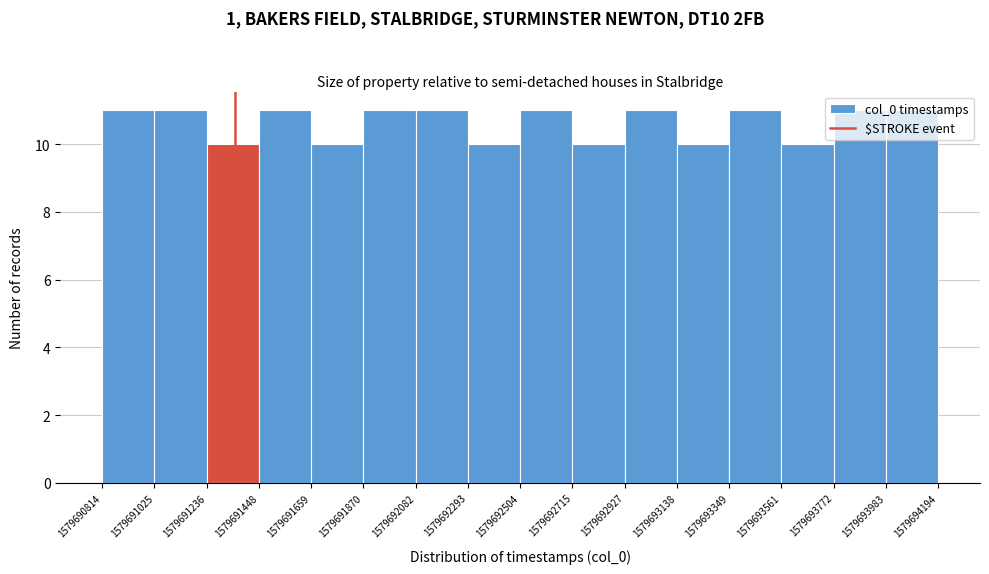

Reading left to right, list every bar in this chart as the range it spans on the x-axis followed by its height. The values are not printed on the chart, so give them approximately, as read against the axis.

1579690814 to 1579691025: 11
1579691025 to 1579691236: 11
1579691236 to 1579691448: 10
1579691448 to 1579691659: 11
1579691659 to 1579691870: 10
1579691870 to 1579692082: 11
1579692082 to 1579692293: 11
1579692293 to 1579692504: 10
1579692504 to 1579692715: 11
1579692715 to 1579692927: 10
1579692927 to 1579693138: 11
1579693138 to 1579693349: 10
1579693349 to 1579693561: 11
1579693561 to 1579693772: 10
1579693772 to 1579693983: 11
1579693983 to 1579694194: 11